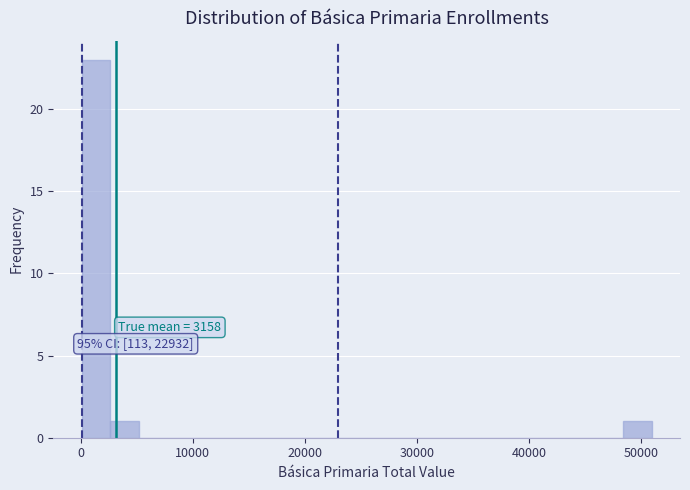

Around what value on the x-axis is the tallest bar? Give the approximate position of its centre, as read against the axis.

1000